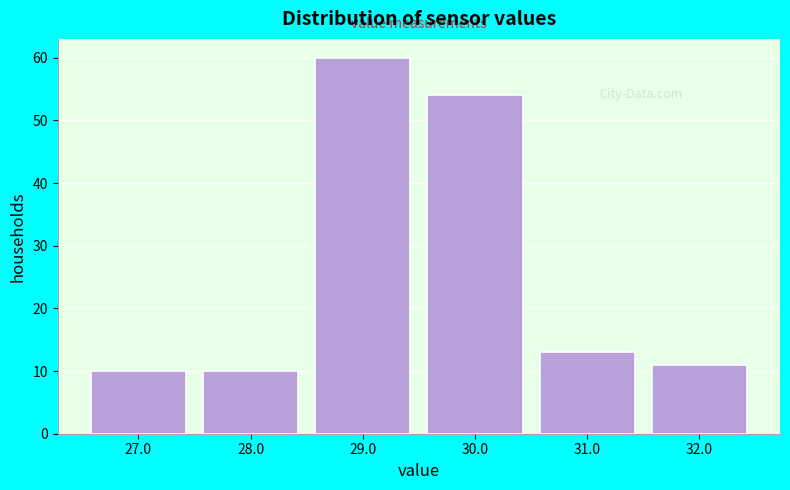

Reading right to left, what are all the values shown in this chart?

32.0=11	31.0=13	30.0=54	29.0=60	28.0=10	27.0=10